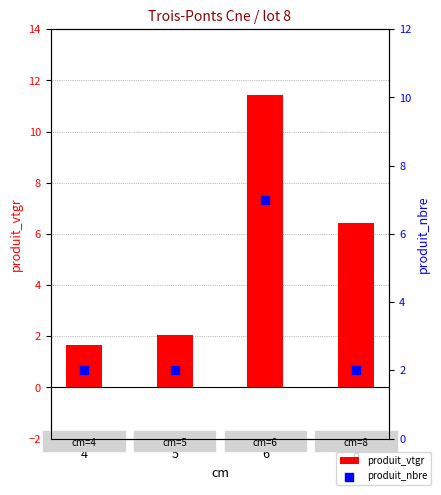

At which category is the sum across all series the highest?

6